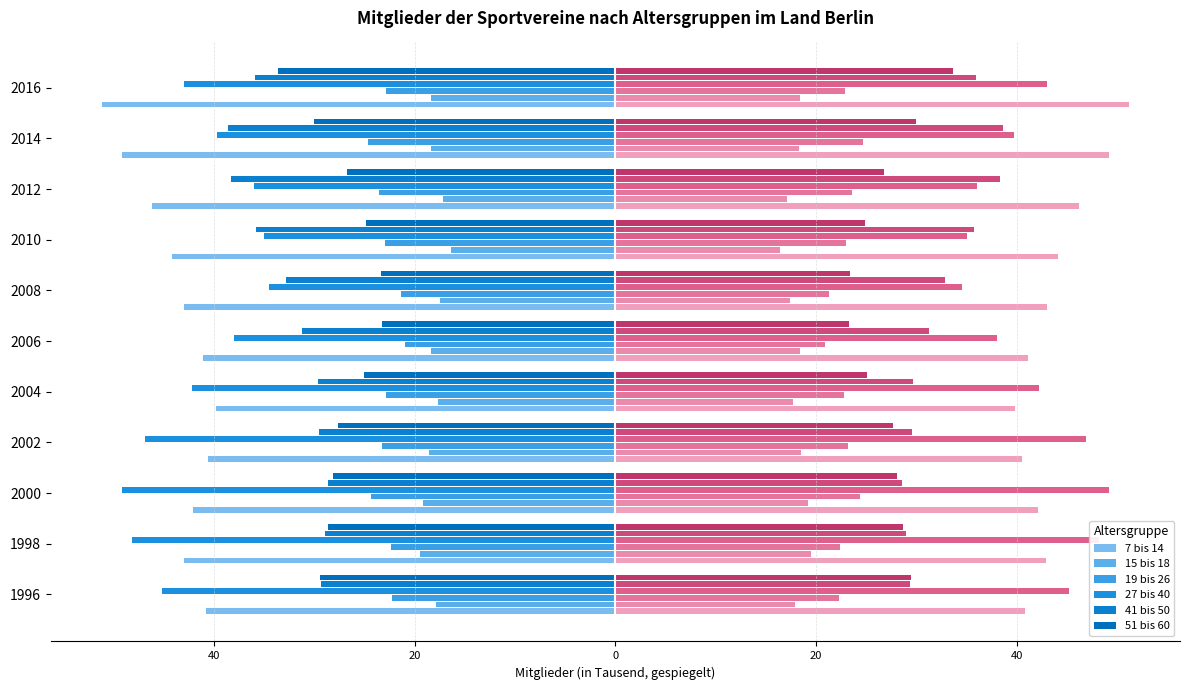

How many bars are there in total?

66